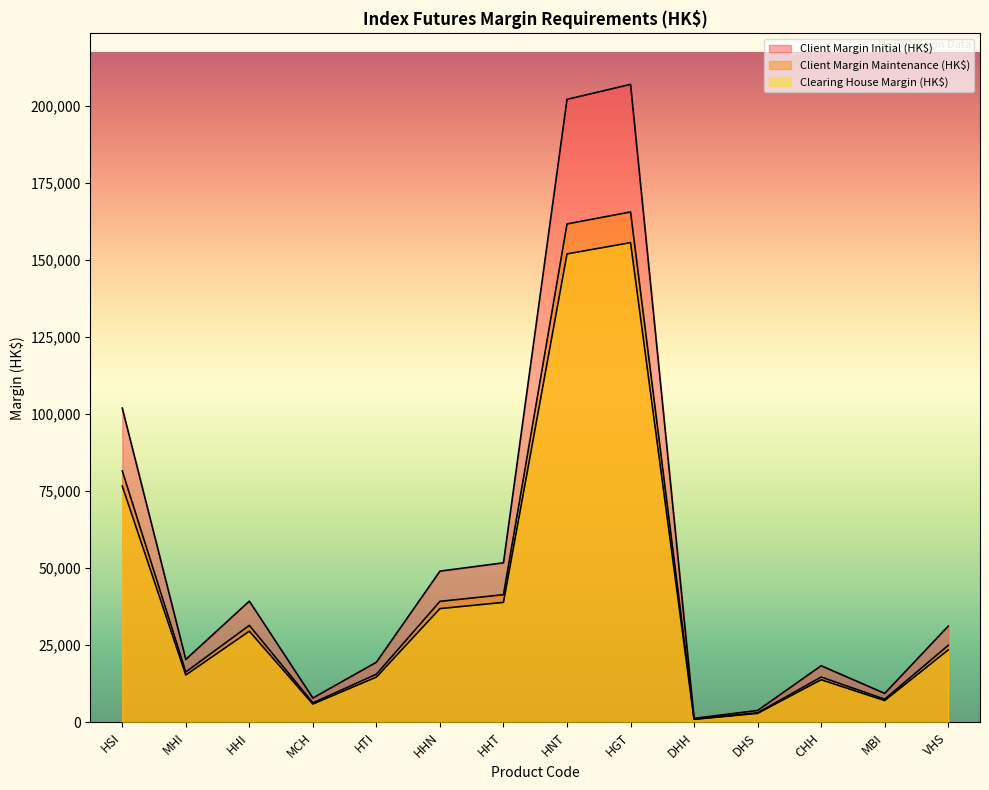

What is the sum of all Clearing House Margin (HK$) values?

573558